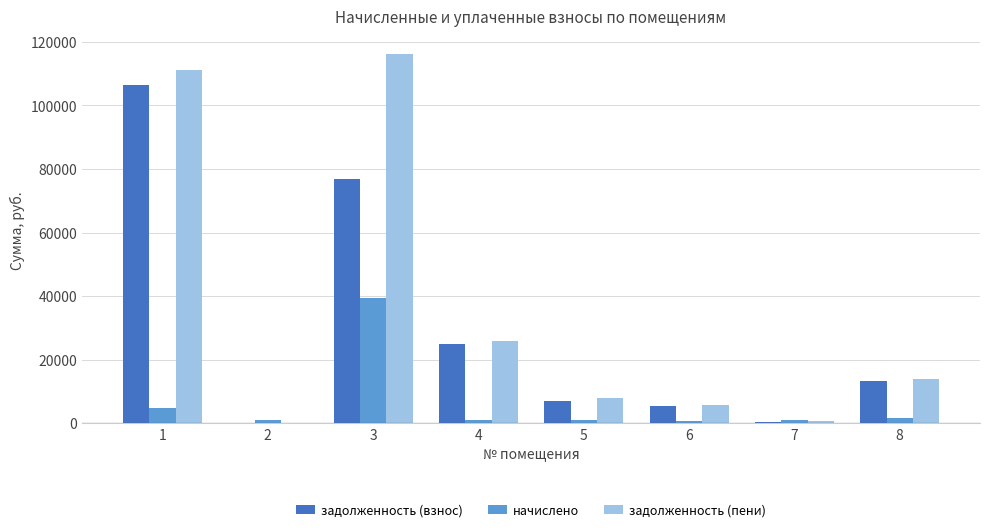

At which category is the sum across all series the highest?

3